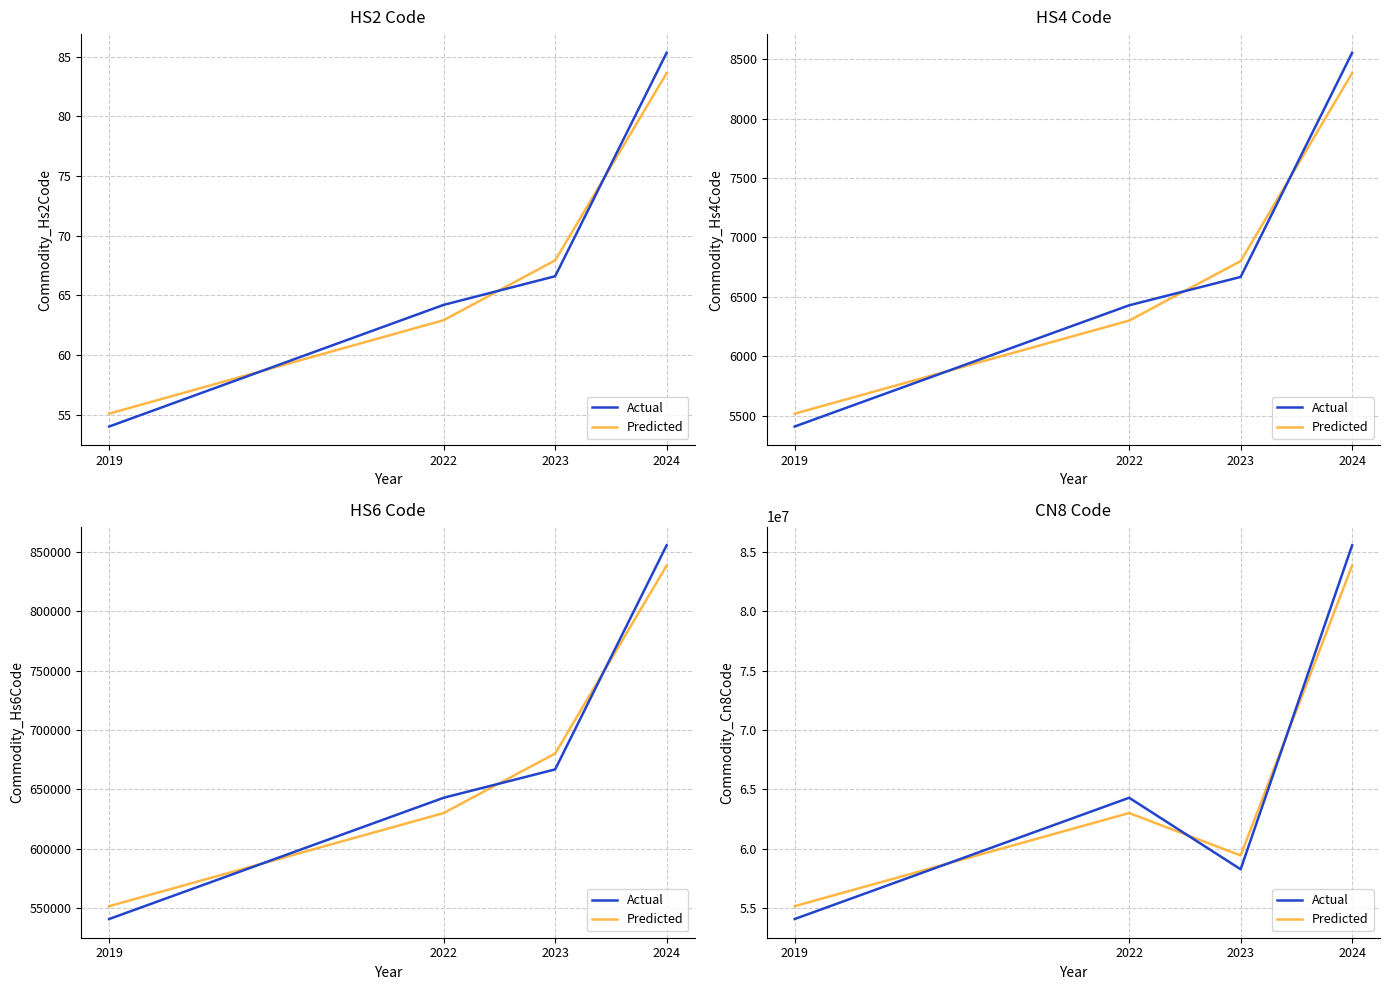

What are all the series names shown in the legend?

Actual, Predicted